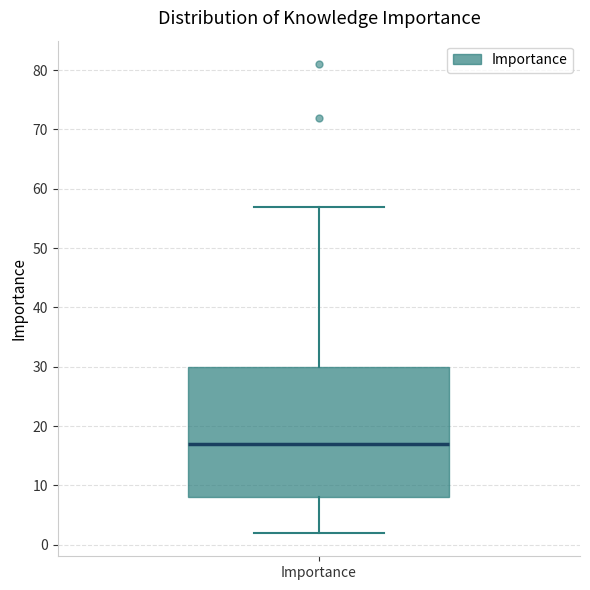

Read this box plot against the y-axis: the position of the median line, the range covered by the box, and the ends of both whiskers. The values are not printed on the chart, so give them approximately, as read against the axis.

median 17, box 8 to 30, whiskers 2 to 57